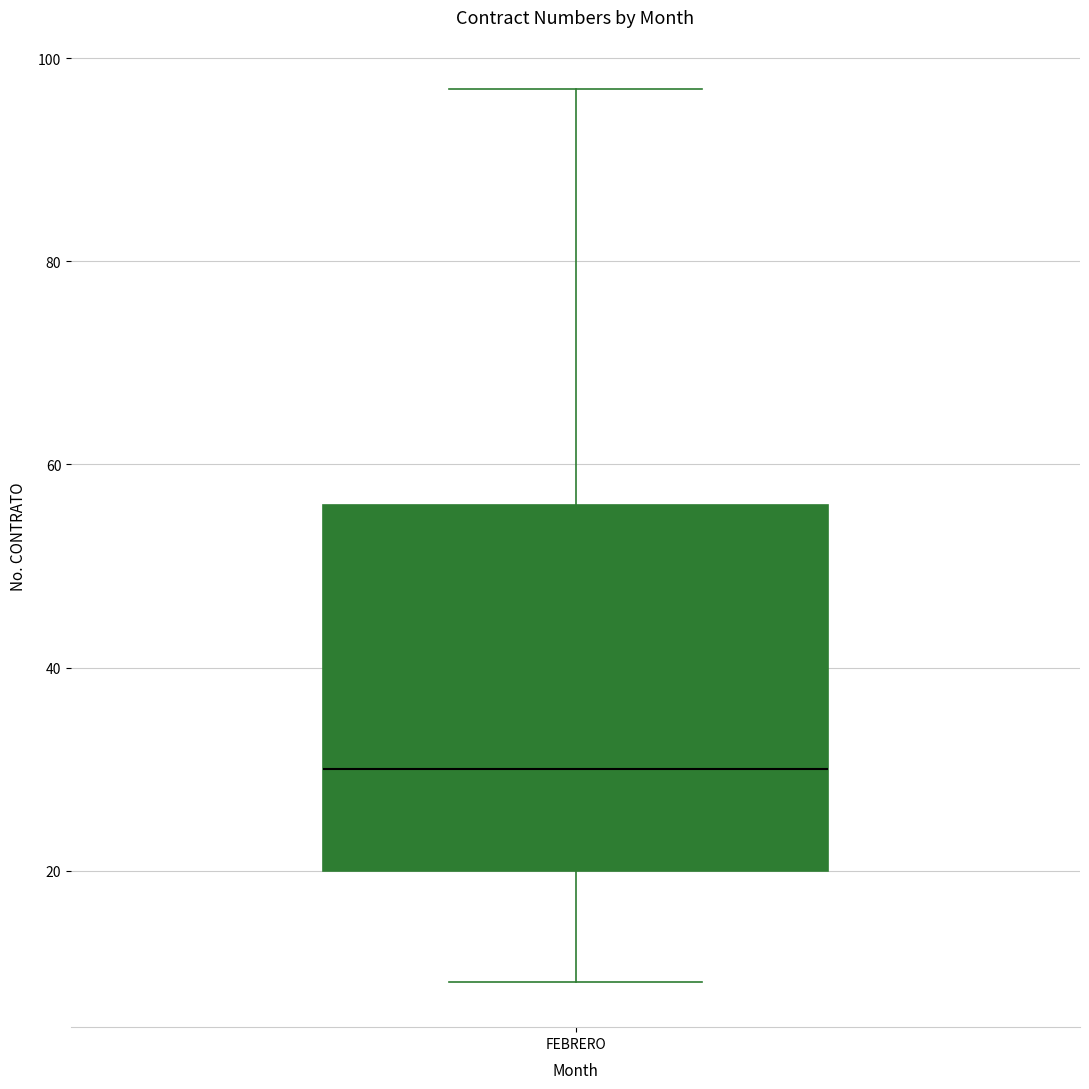

Where does the upper whisker of the box for FEBRERO end on the y-axis? The values are not printed on the chart, so give them approximately, as read against the axis.

98